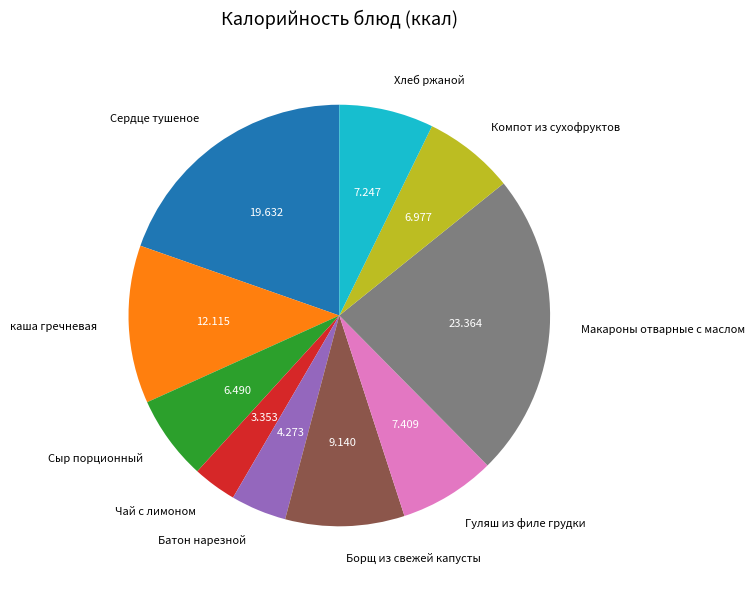

Do Хлеб ржаной and каша гречневая together represent more than half of the pie?

No